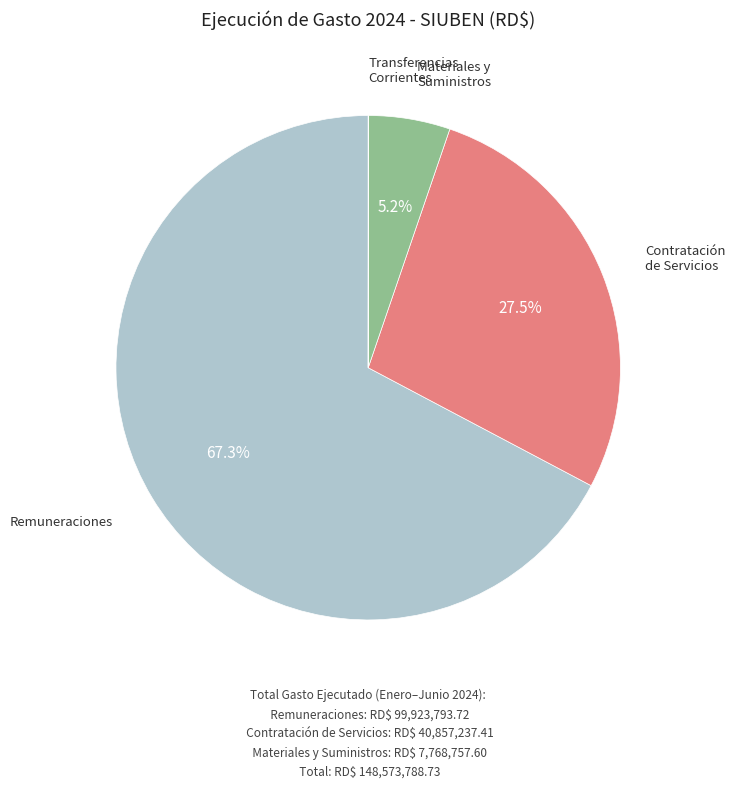

Does any single category account for the majority?

Yes